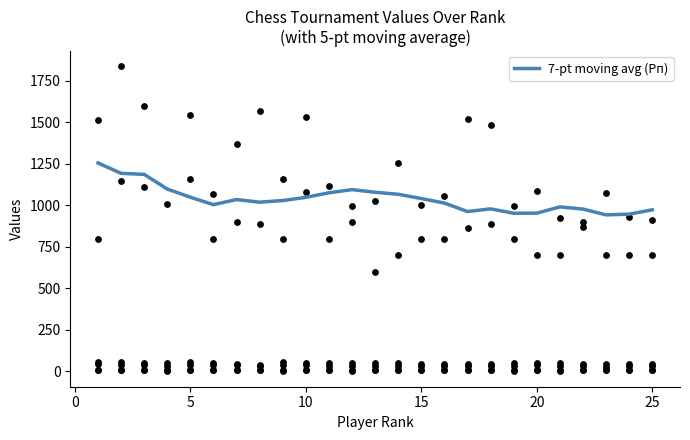

What is the highest value of the 7-pt moving avg (Рп) series?

1255.0